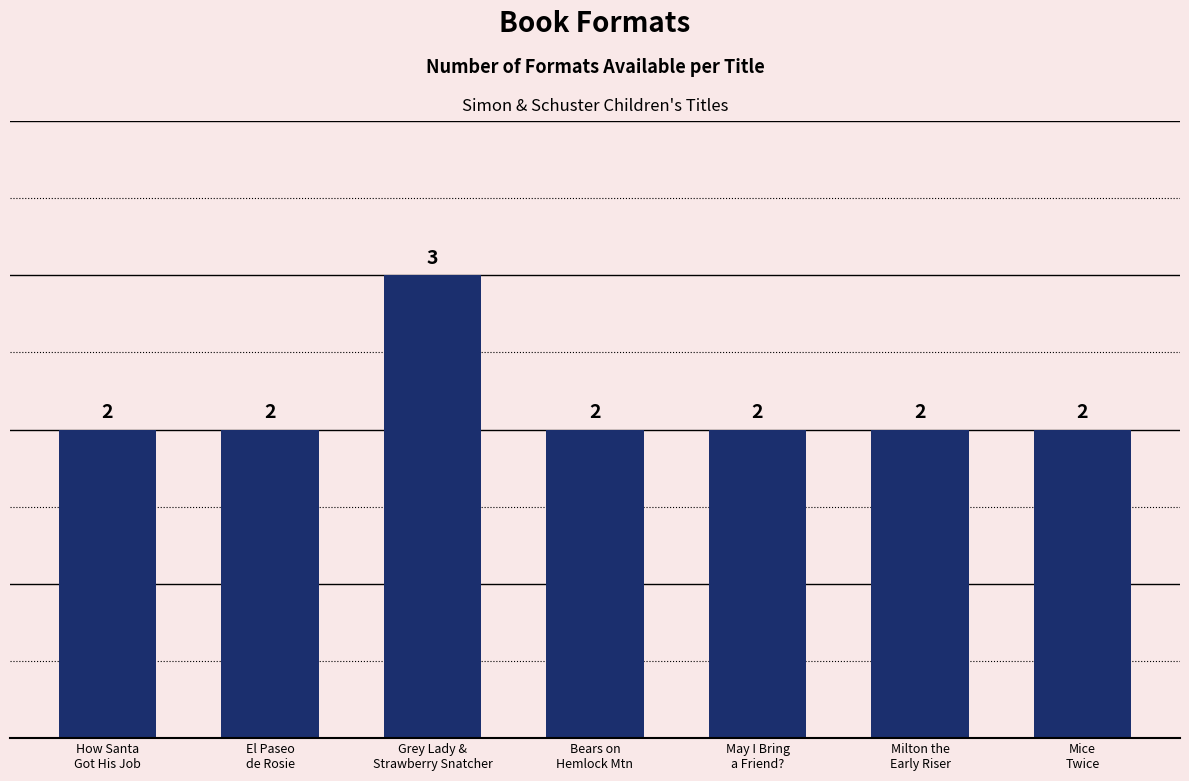

Reading left to right, extract all data points from this chart.

2	2	3	2	2	2	2